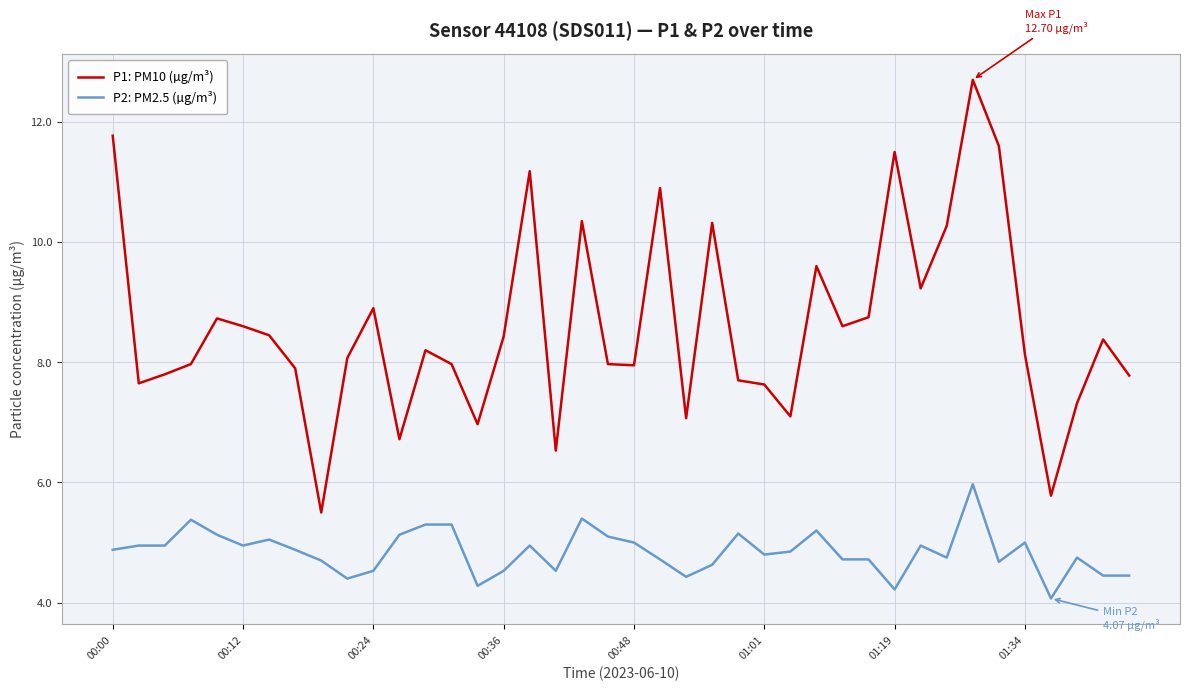

True or false: P2: PM2.5 (µg/m³) and P1: PM10 (µg/m³) intersect in this chart.

False